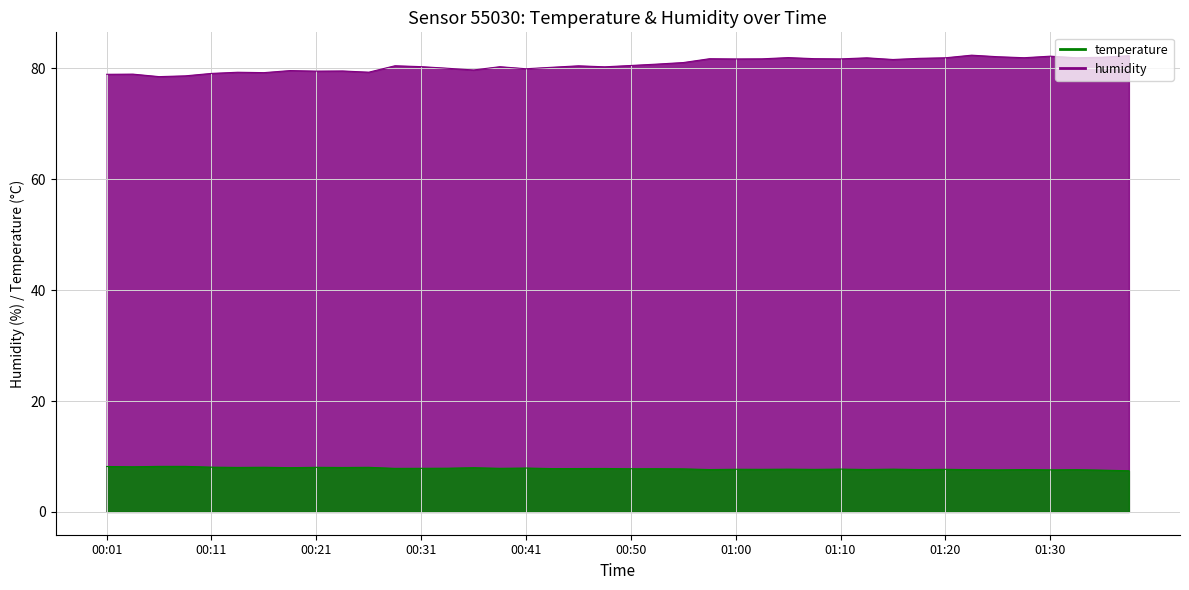

In humidity, how many points are higher than both neighbors (excluding endpoints)?

12